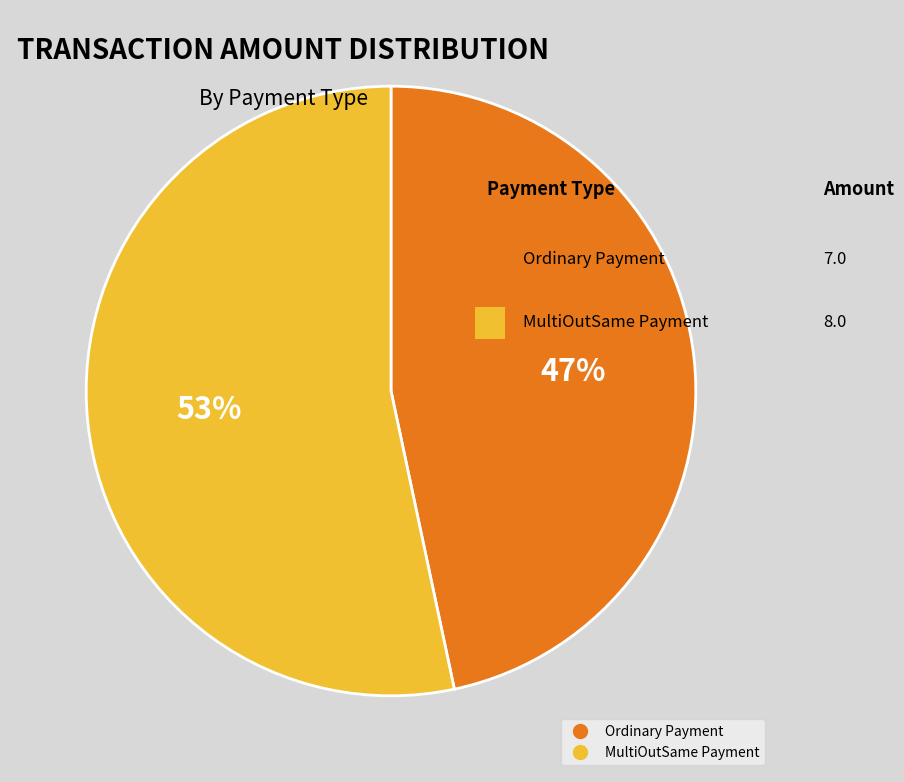

Does any single category account for the majority?

Yes